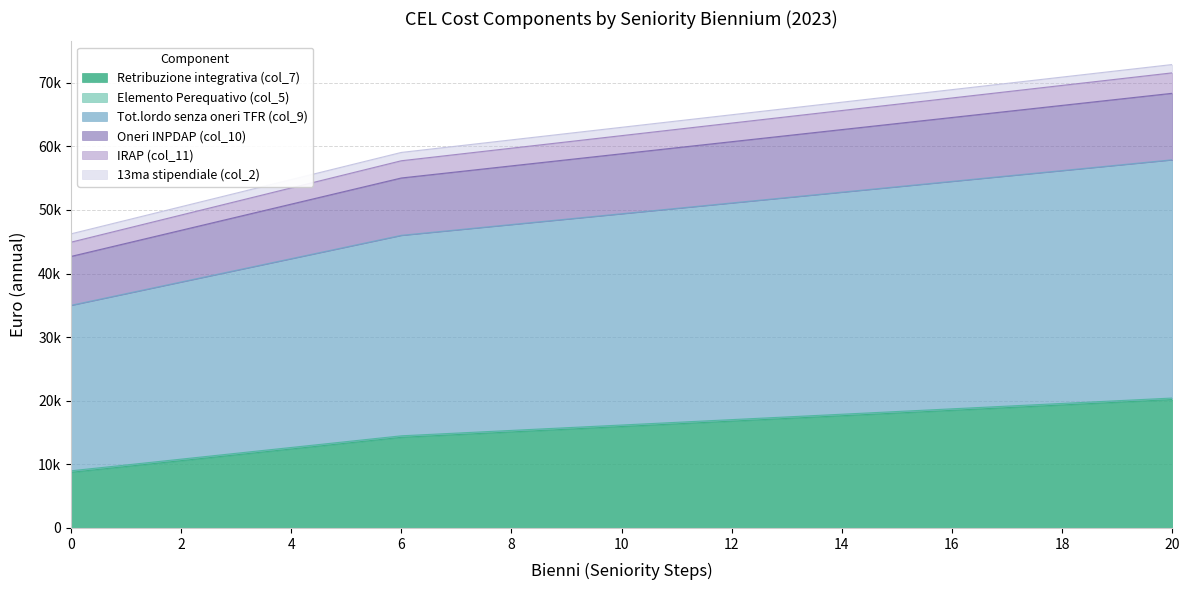

What value does the Oneri INPDAP (col_10) series have at 19?

67390.5